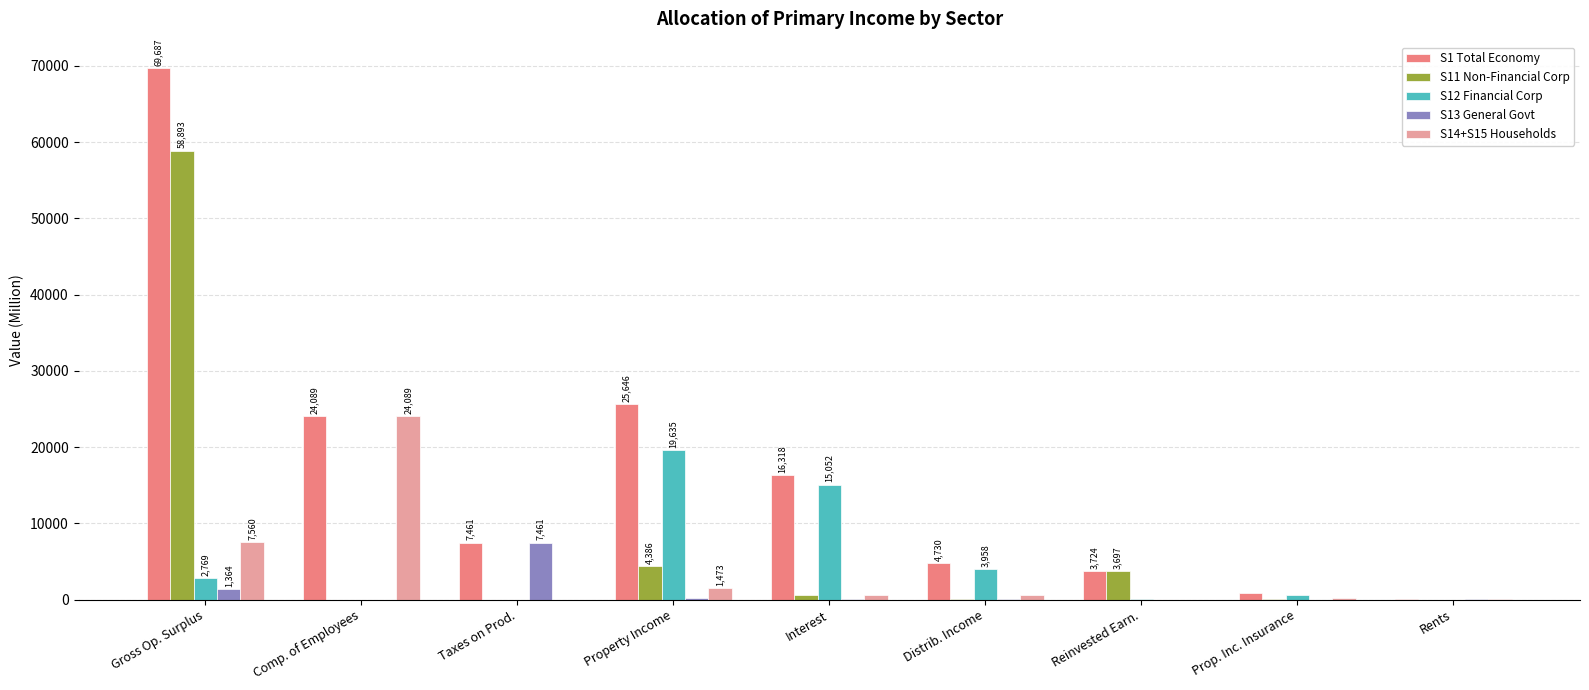

Is the value of S12 Financial Corp at Gross Op. Surplus greater than the value of S1 Total Economy at Distrib. Income?

No